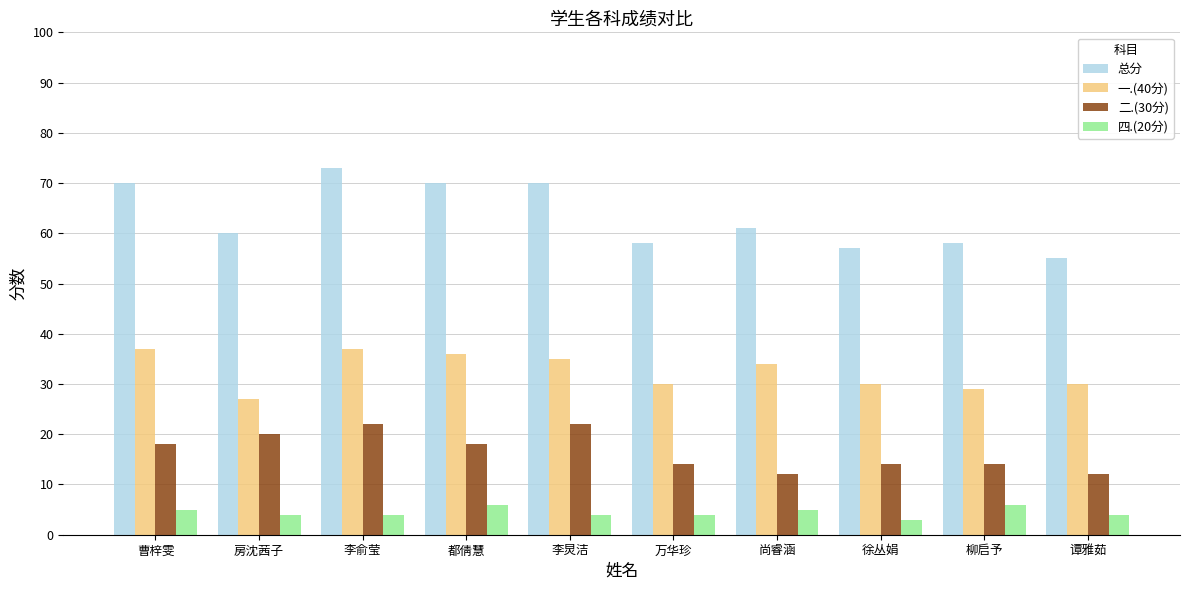

Reading right to left, transcribe all the data shown in this chart.

总分: 55	58	57	61	58	70	70	73	60	70
一.(40分): 30	29	30	34	30	35	36	37	27	37
二.(30分): 12	14	14	12	14	22	18	22	20	18
四.(20分): 4	6	3	5	4	4	6	4	4	5